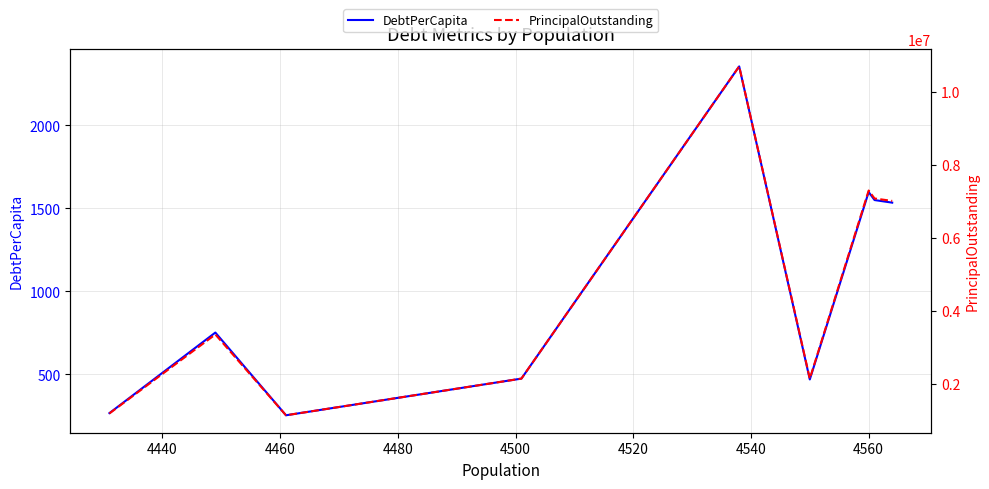

At which category is the sum across all series the highest?

4500